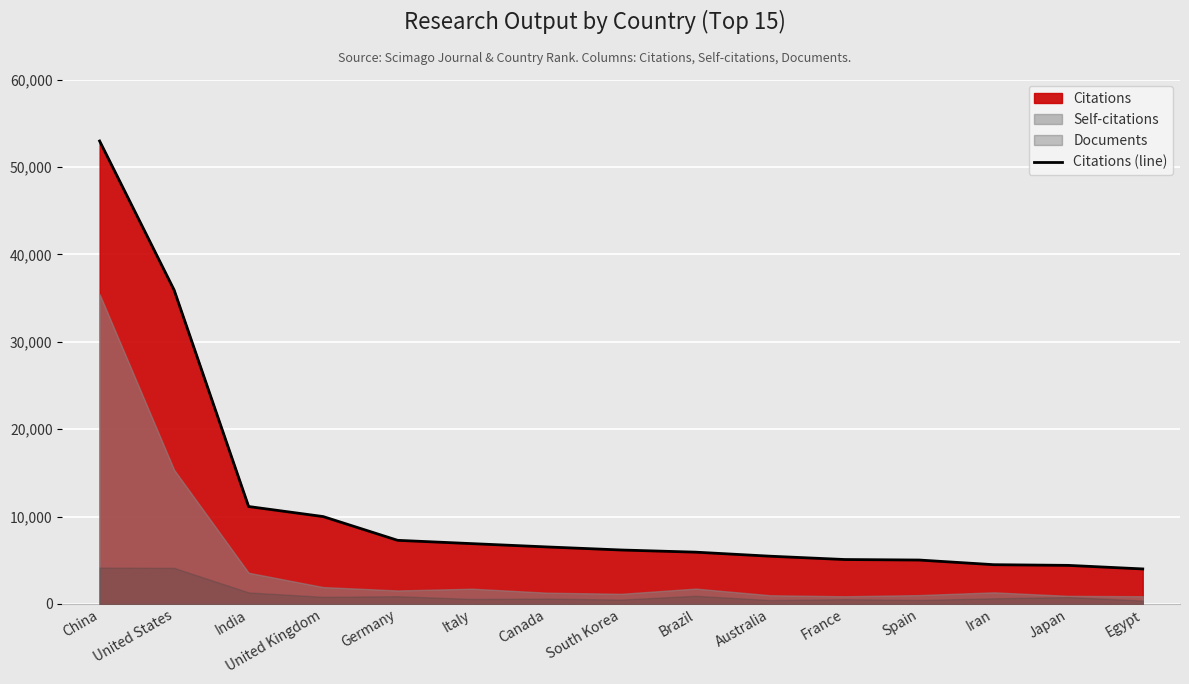

The value at India is 15096. True or false?

False